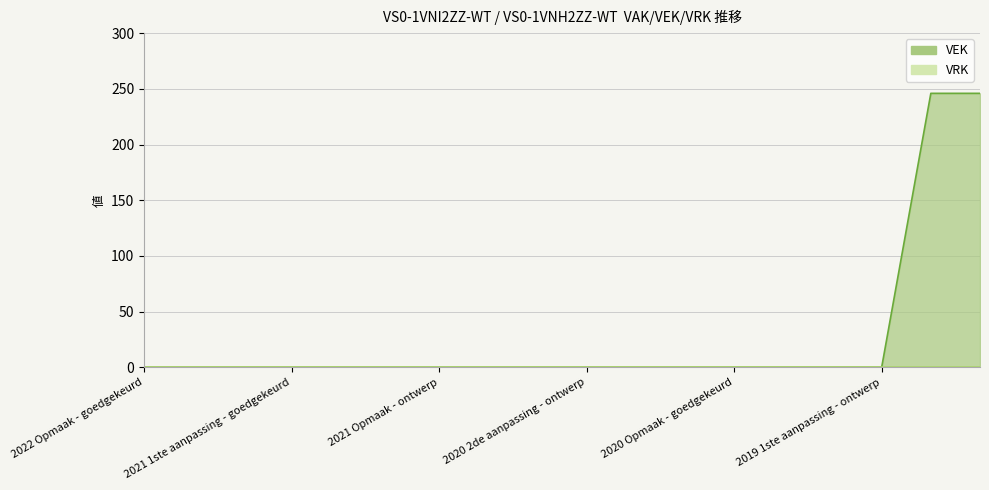

True or false: the data shows 0 at 2021 Opmaak - ontwerp.

True